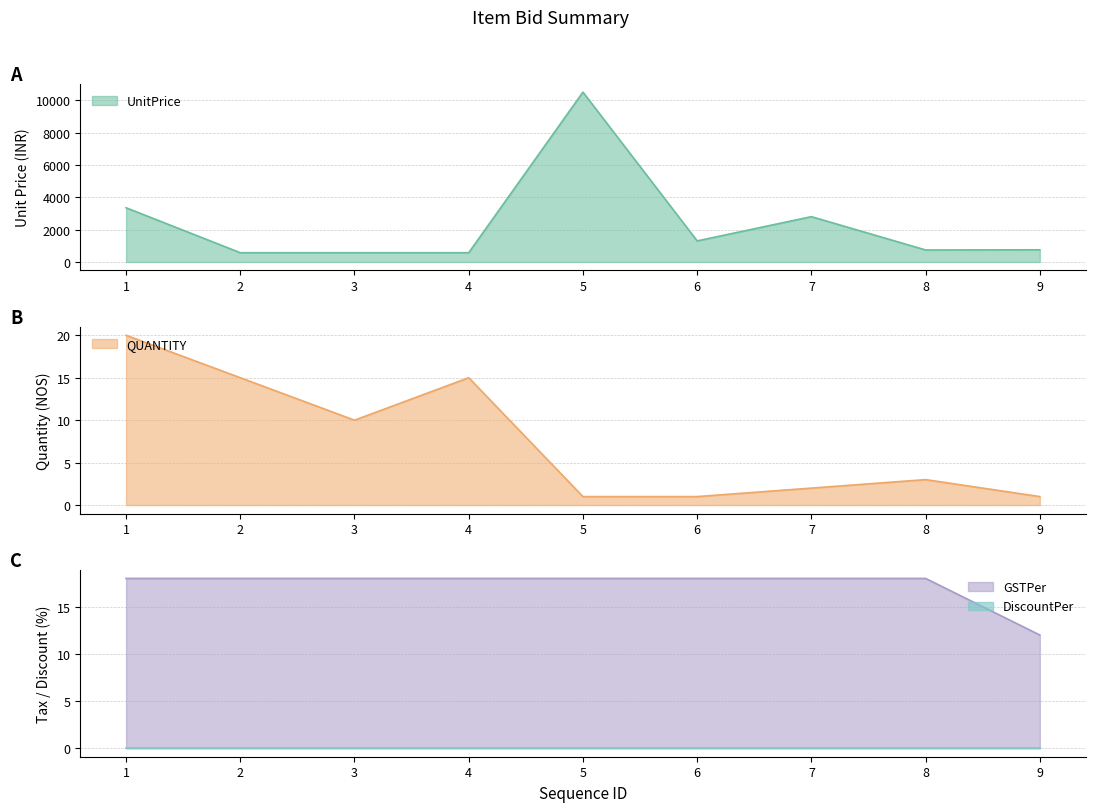

True or false: GSTPer has more than 1 points higher than both neighbors.

False